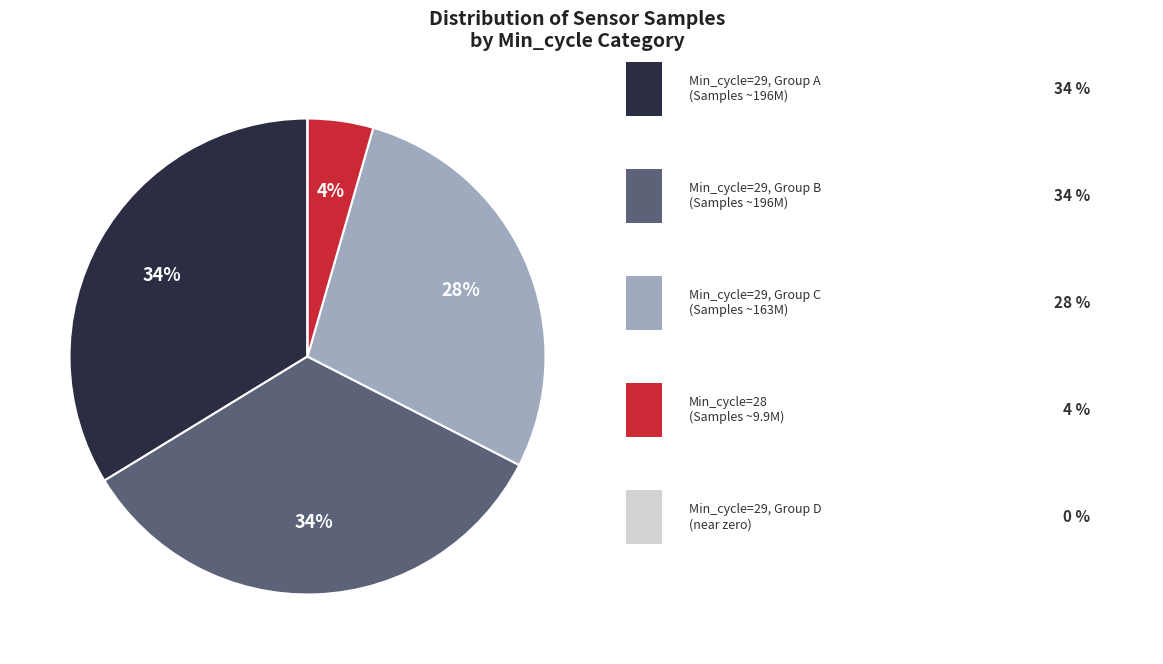

To the nearest percent, what is the difference between the largest and smallest slice percentages?

34%